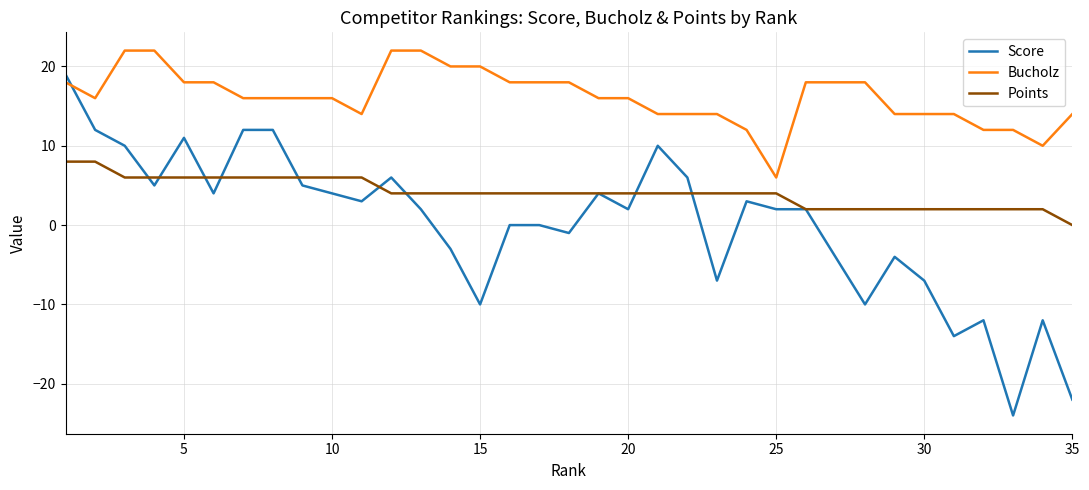

Which series has the largest total across all categories?

Bucholz